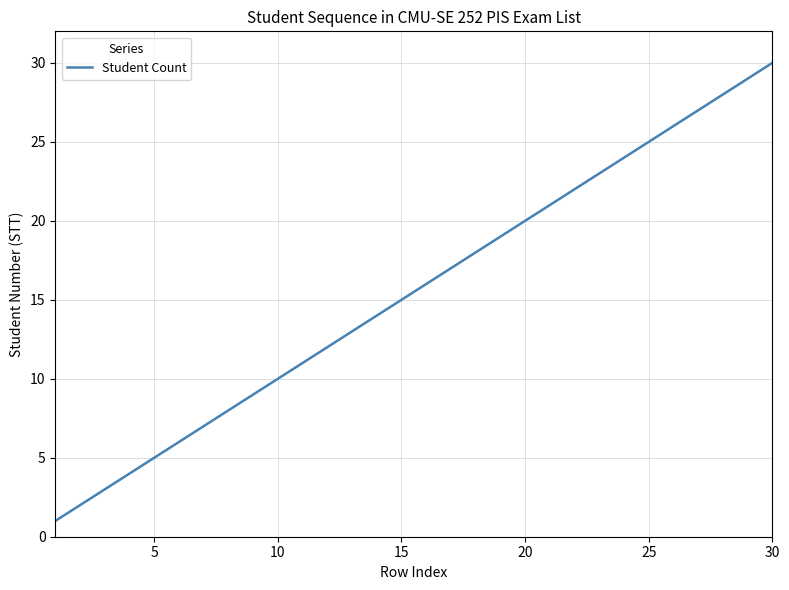

What is the greatest value displayed?

30